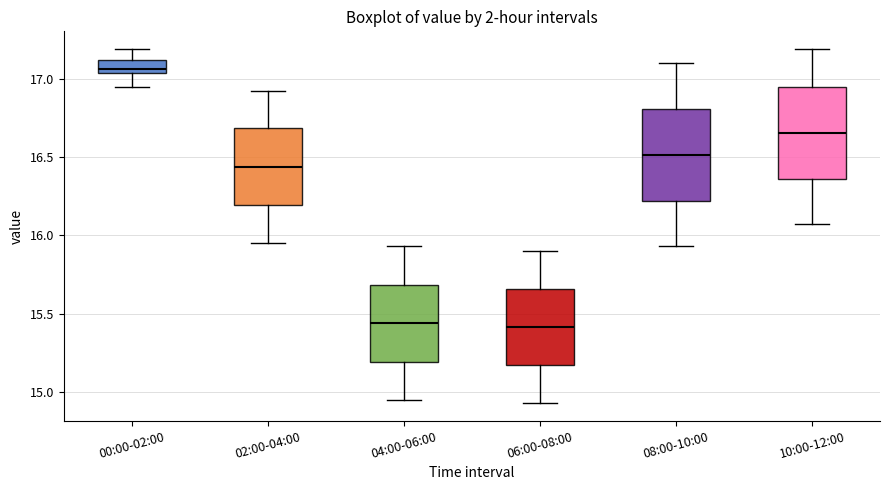

Reading left to right, transcribe this box plot: for each box, give where its median line is, the range the box spans, and where its two whiskers end, as read against the y-axis. The values are not printed on the chart, so give them approximately, as read against the axis.

00:00-02:00: median 17.05 (just above the box's lower edge), box 17.05 to 17.10, whiskers 16.95 to 17.20
02:00-04:00: median 16.45, box 16.20 to 16.70, whiskers 15.95 to 16.90
04:00-06:00: median 15.45, box 15.20 to 15.70, whiskers 14.95 to 15.95
06:00-08:00: median 15.40, box 15.15 to 15.65, whiskers 14.95 to 15.90
08:00-10:00: median 16.50, box 16.20 to 16.80, whiskers 15.95 to 17.10
10:00-12:00: median 16.65, box 16.35 to 16.95, whiskers 16.05 to 17.20